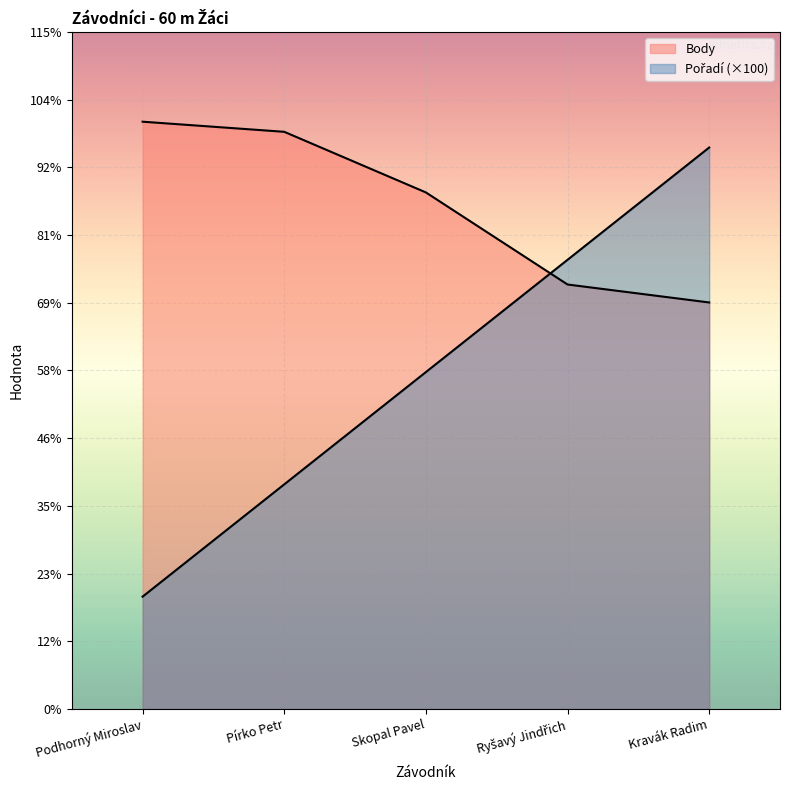

At which label does Pořadí first exceed 300?

Ryšavý Jindřich